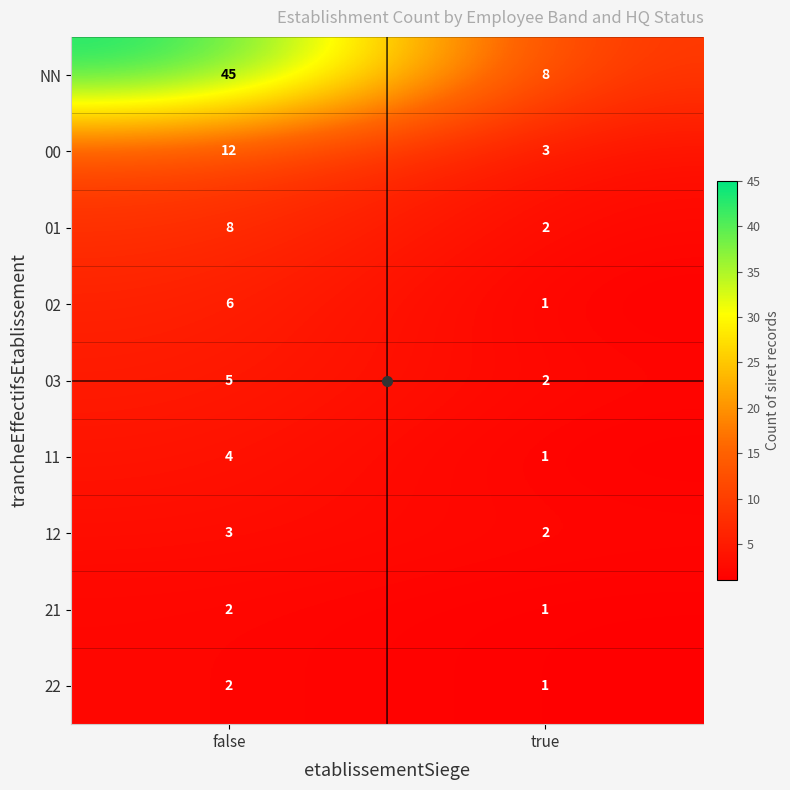

At how many categories does at least one series exceed 19?

1